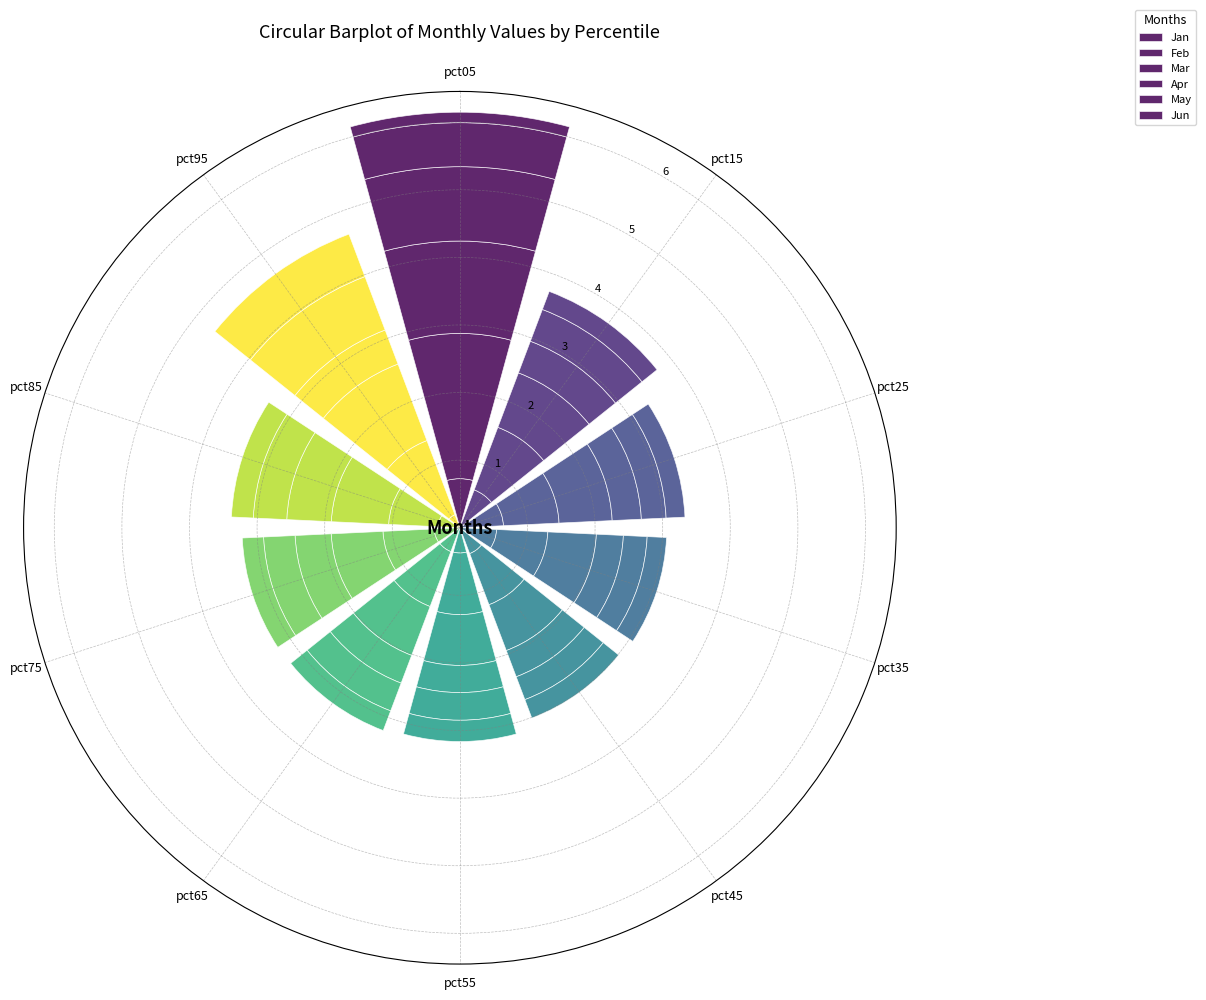

What is the sum of the Mar values at pct55 and pct45?

1.5